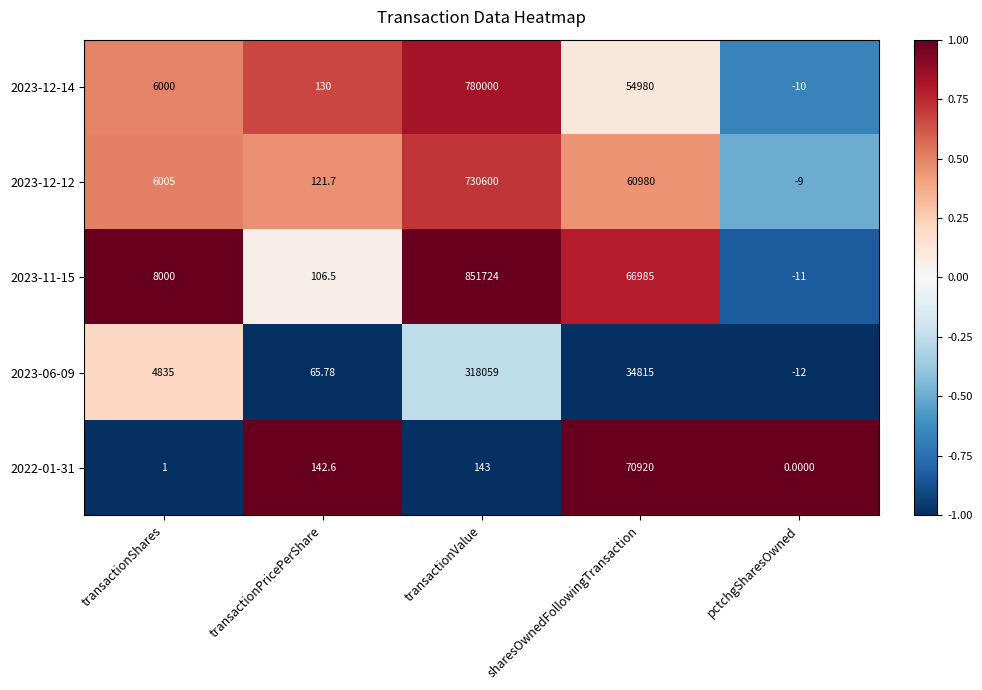

Which category has the highest value across all series?

transactionValue